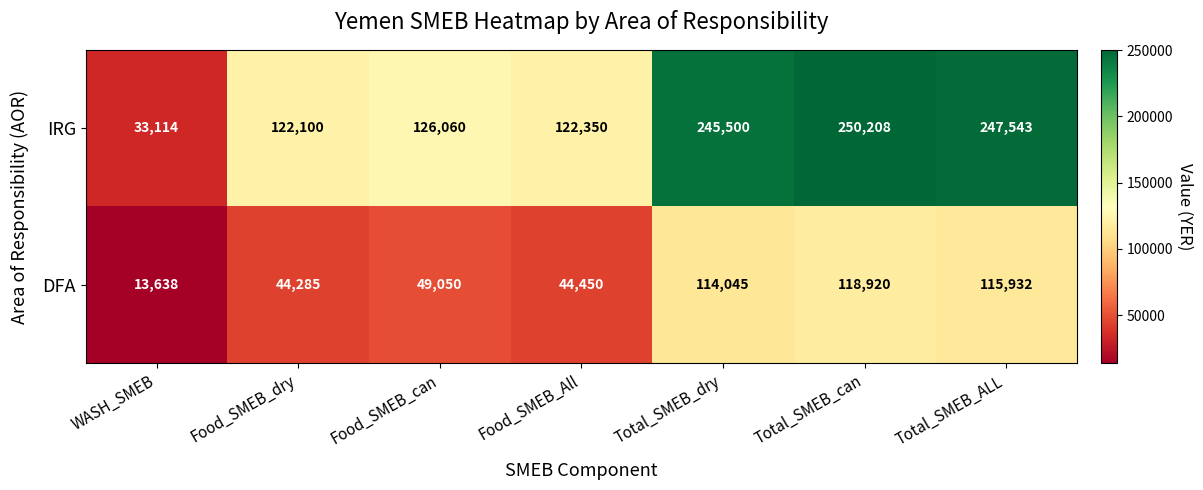

Which series changed the most between WASH_SMEB and Food_SMEB_dry?

IRG